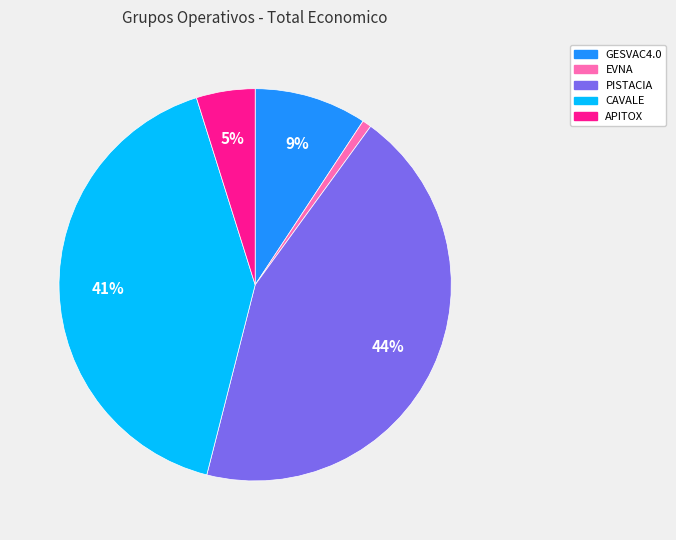

What is the ratio of the value at PISTACIA to the value at CAVALE?

1.1